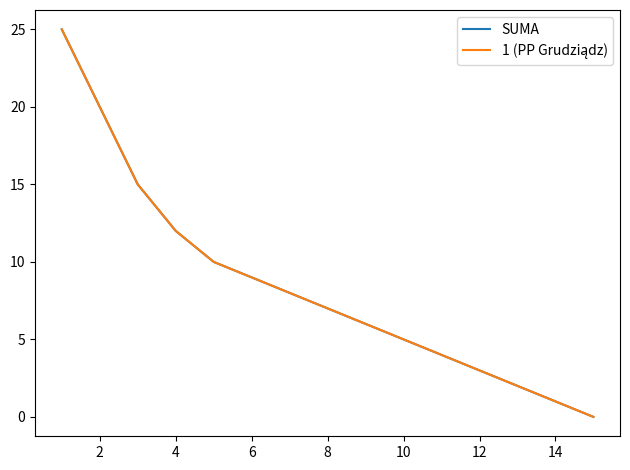

Is this an area chart (filled region under the line)?

No